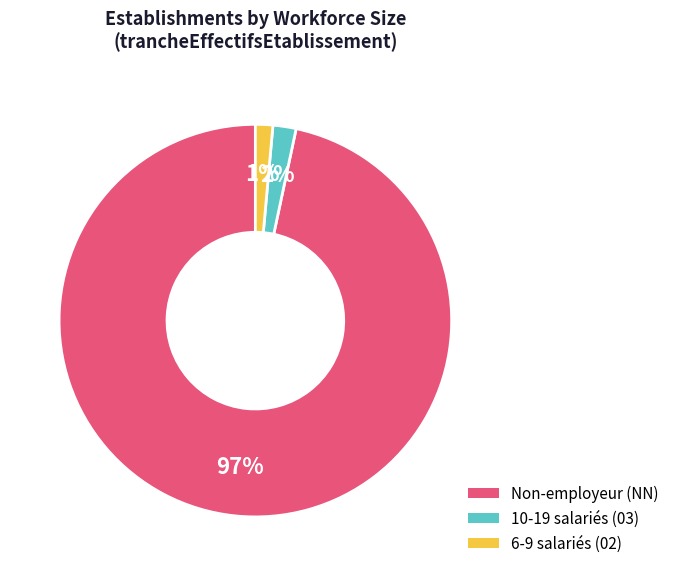

Is there a majority slice in this chart?

Yes